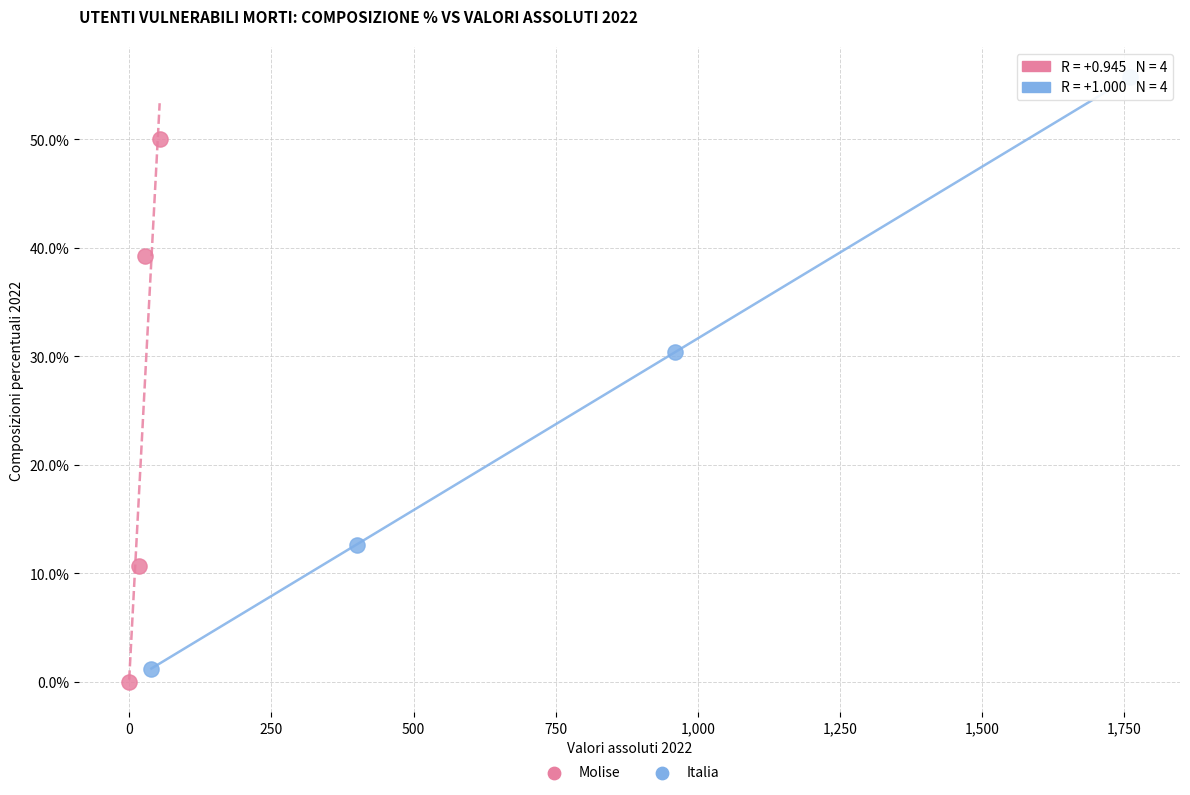

Which series contains the highest Y value?

Italia